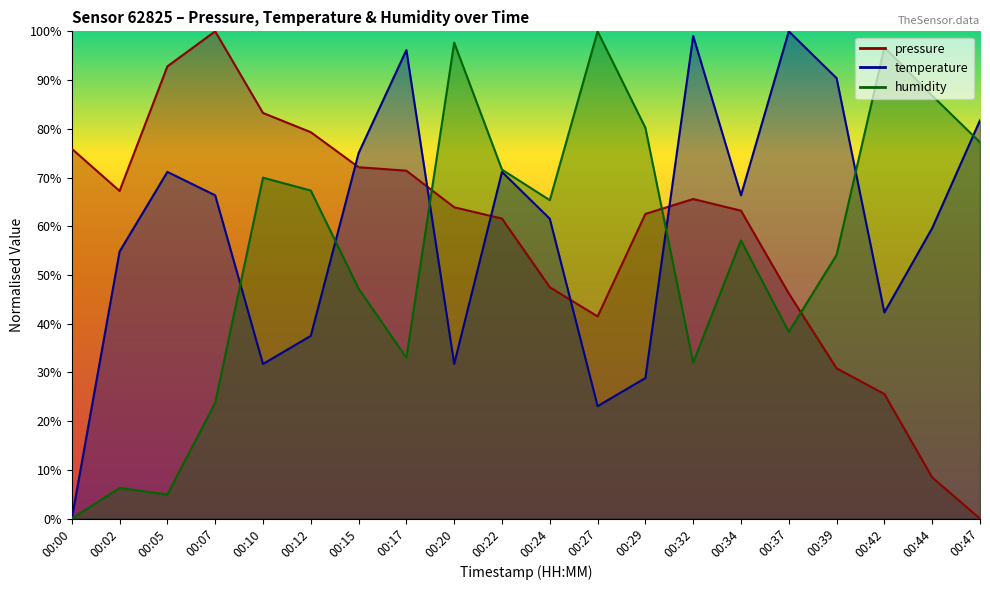

Where does the temperature series first go above 66?

00:05